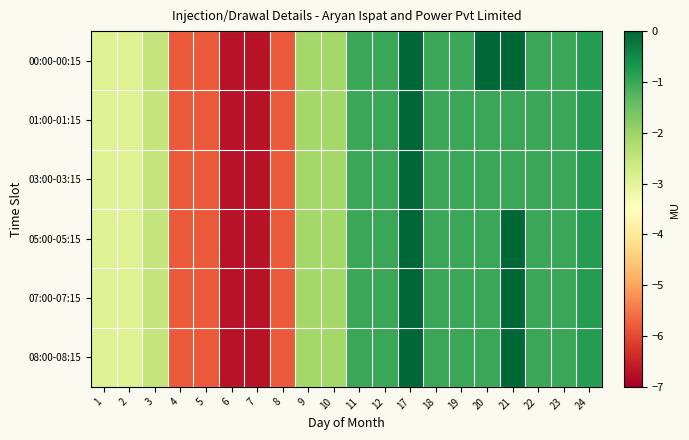

List the series in order of their peak value, lowest first.

00:00-00:15, 01:00-01:15, 03:00-03:15, 05:00-05:15, 07:00-07:15, 08:00-08:15